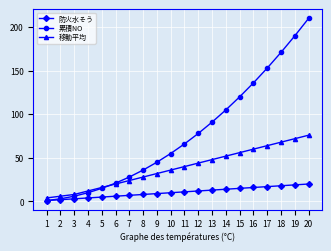

What is the difference between the maximum and minimum values in the 累積NO series?

209